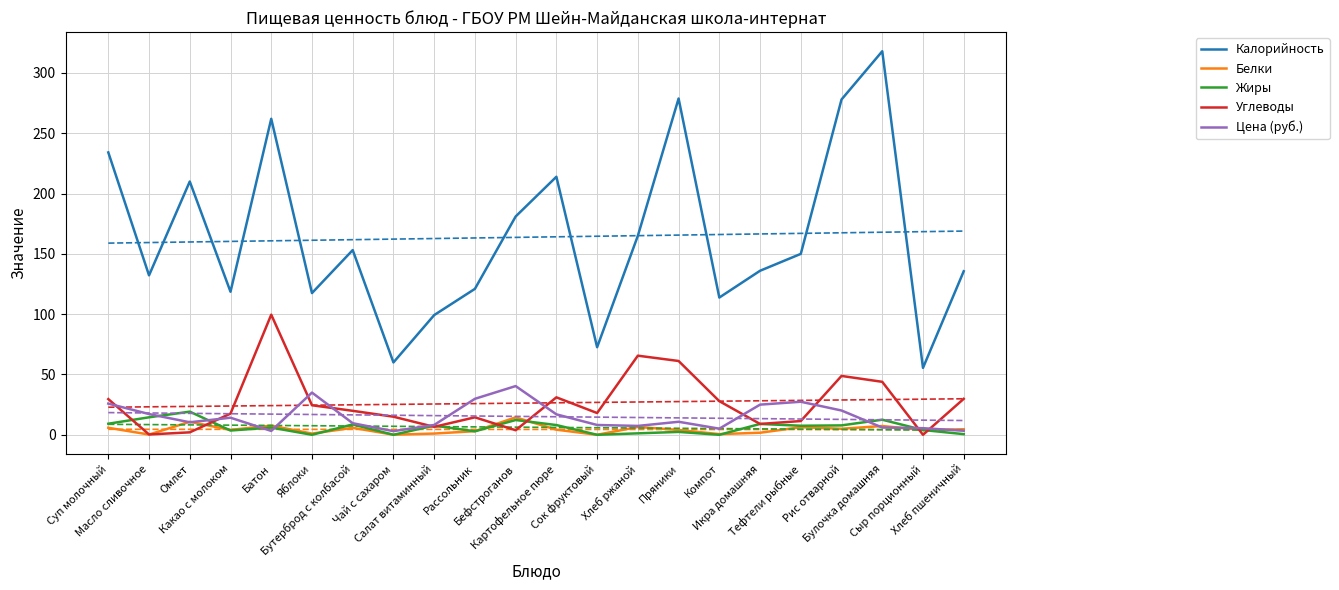

What is the label of the 18th point from the right?

Батон